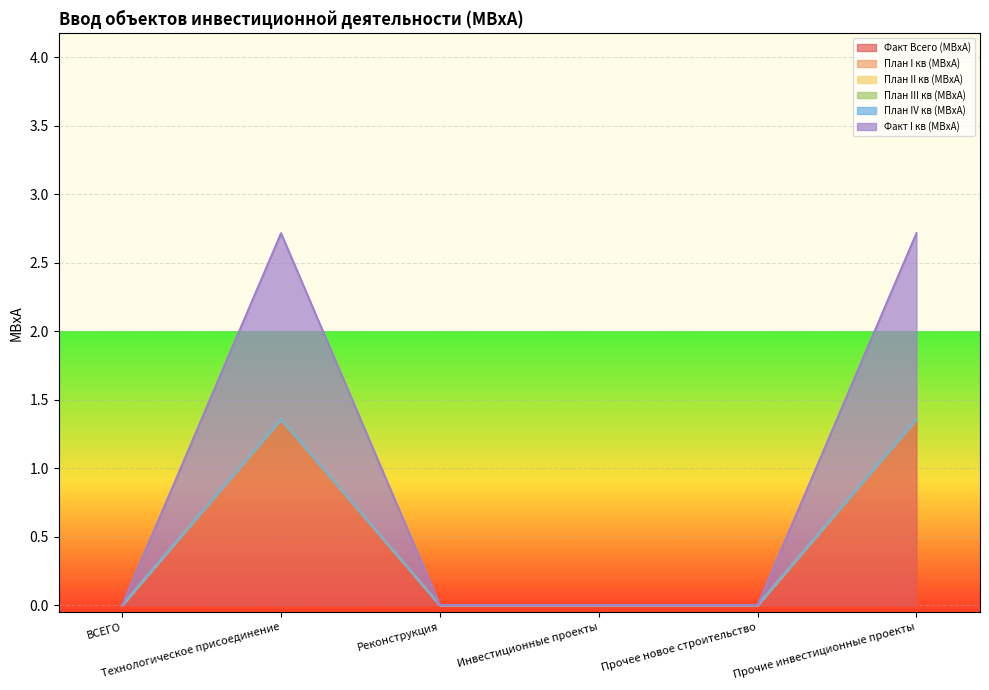

What is the sum of all Факт I кв (МВxА) values?

2.7